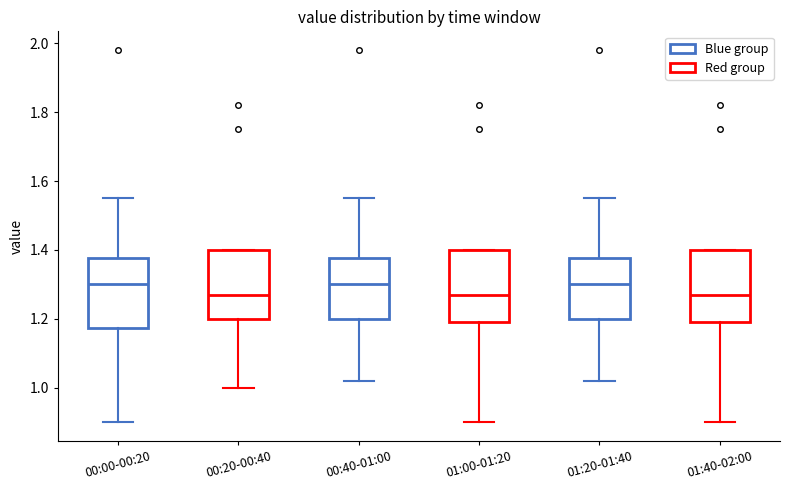

Reading left to right, read every box against the y-axis: the position of its median line, the range the box covers, and the ends of its whiskers. The values are not printed on the chart, so give them approximately, as read against the axis.

00:00-00:20: median 1.30, box 1.18 to 1.38, whiskers 0.90 to 1.56
00:20-00:40: median 1.28, box 1.20 to 1.40, whiskers 1.00 to 1.40
00:40-01:00: median 1.30, box 1.20 to 1.38, whiskers 1.02 to 1.56
01:00-01:20: median 1.28, box 1.20 to 1.40, whiskers 0.90 to 1.40
01:20-01:40: median 1.30, box 1.20 to 1.38, whiskers 1.02 to 1.56
01:40-02:00: median 1.28, box 1.20 to 1.40, whiskers 0.90 to 1.40